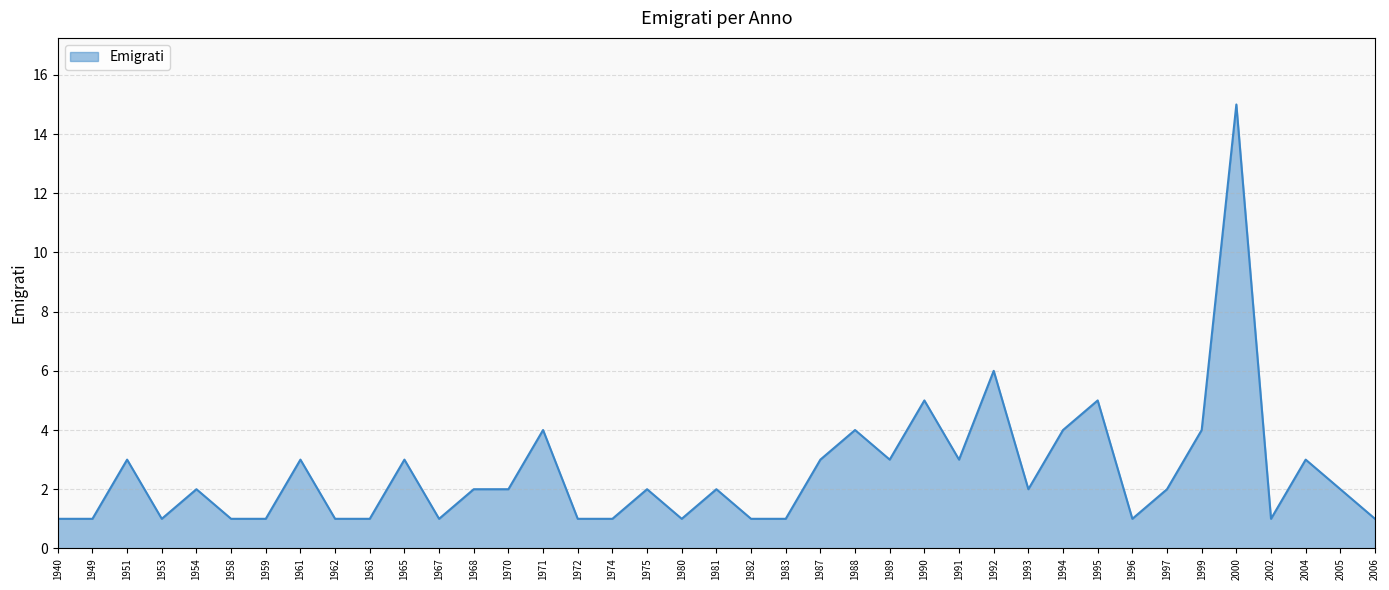

Which has a higher value, 1999 or 1959?

1999